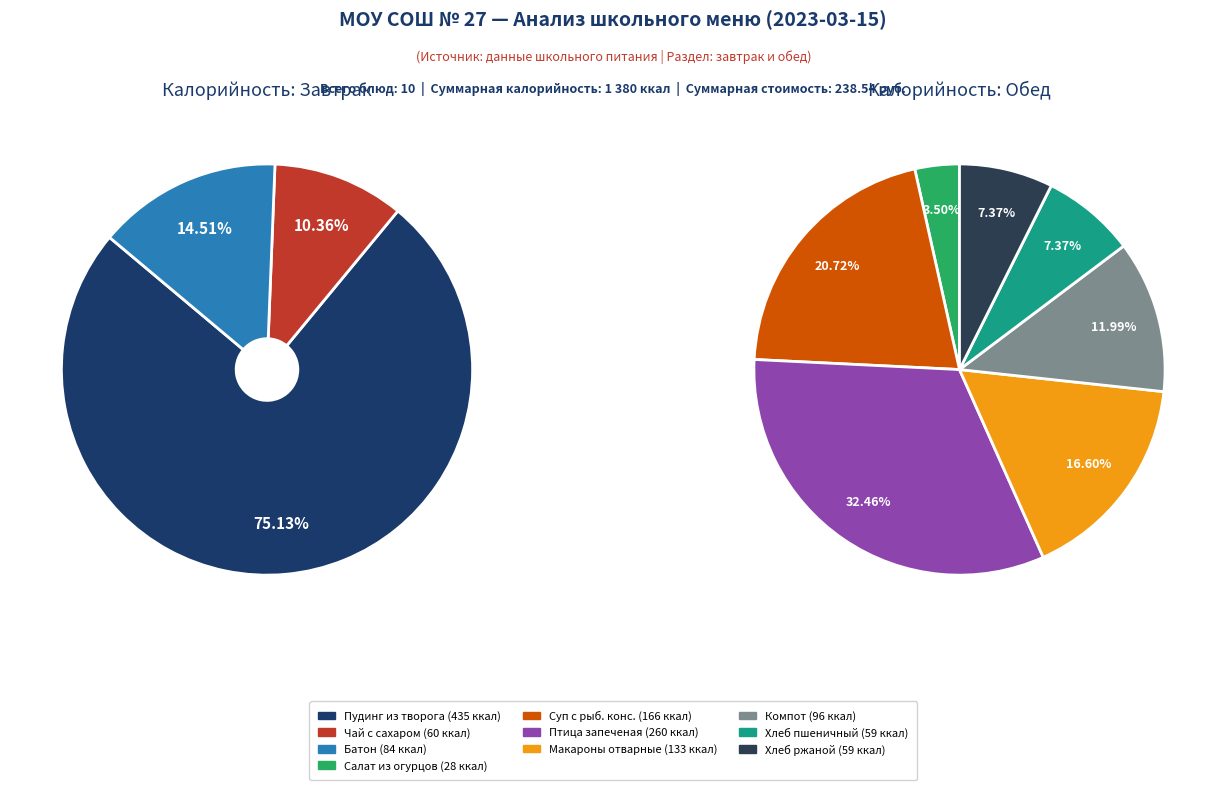

Count the number of slices in the pie.

10